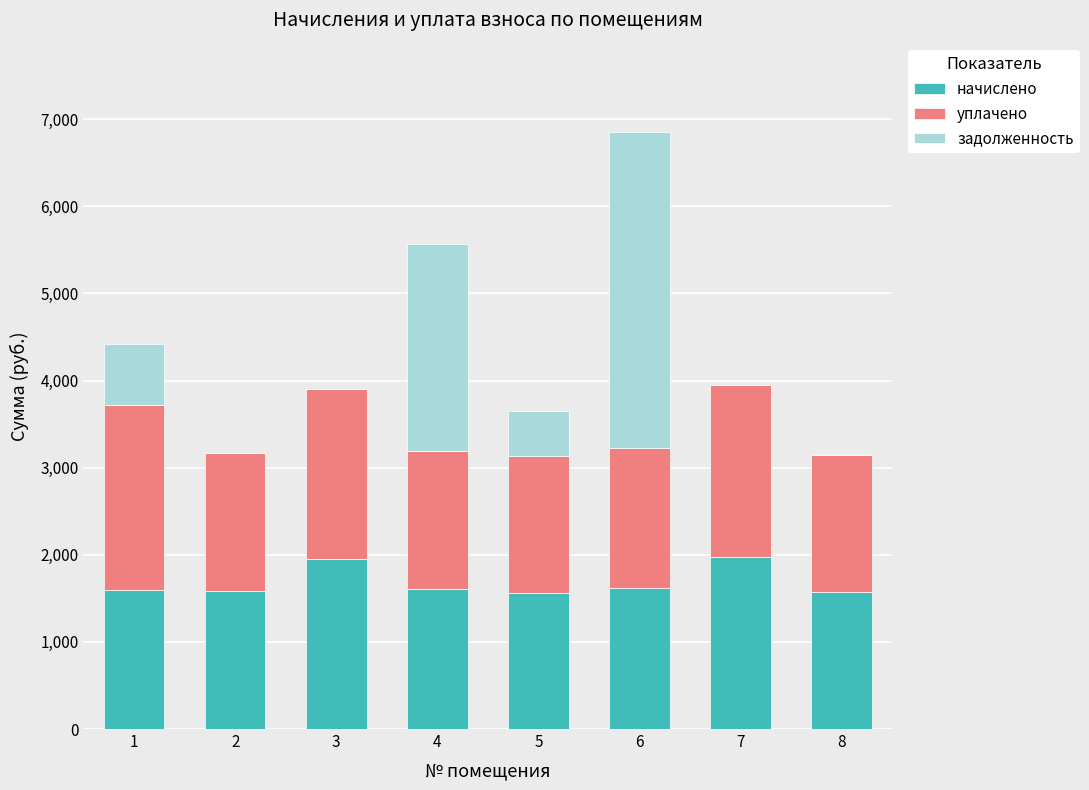

What is the highest value of the начислено series?

1972.3